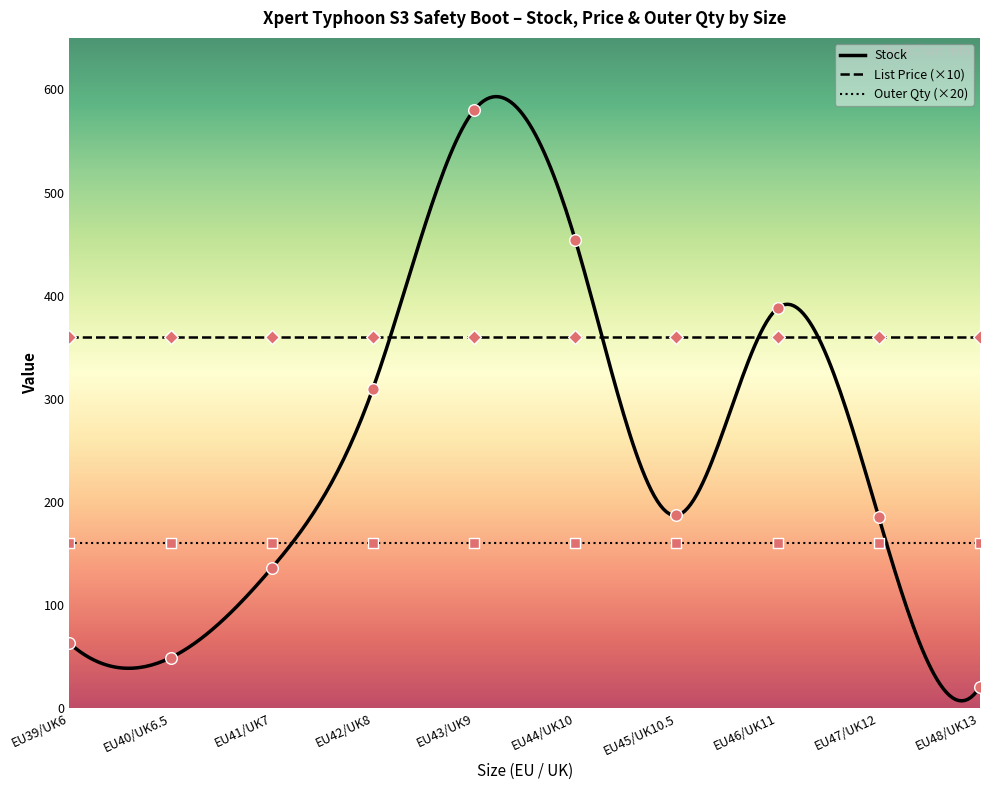

What are all the series names shown in the legend?

Stock, List Price, Outer Quantity